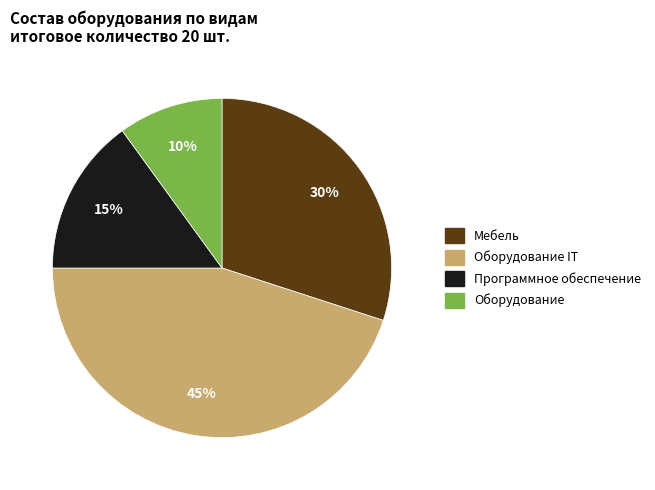

Count the number of slices in the pie.

4